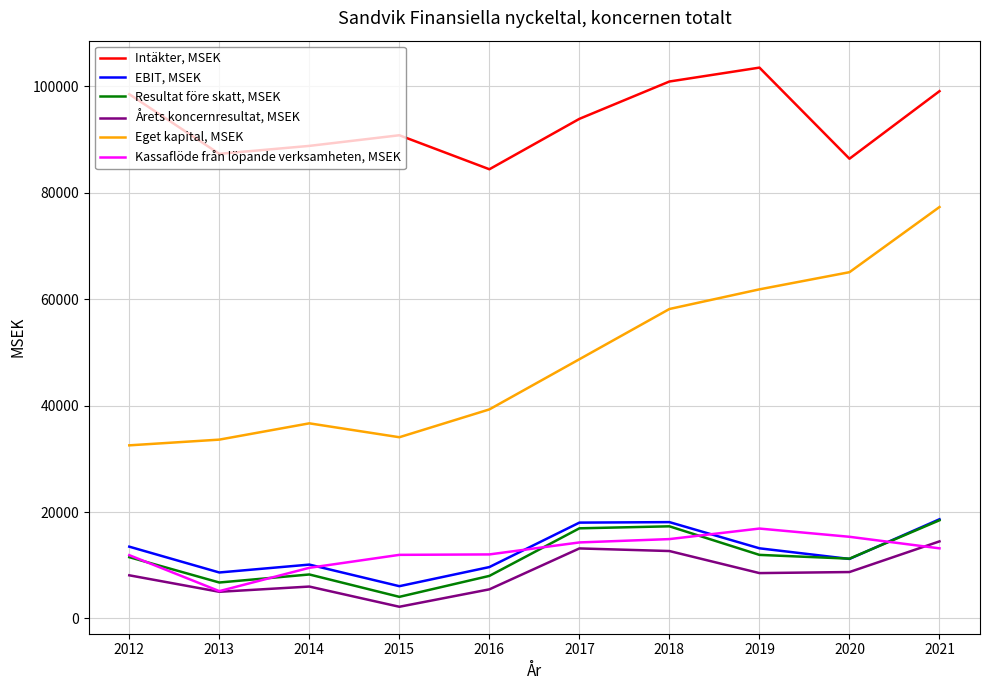

True or false: Eget kapital, MSEK has more than 2 points higher than both neighbors.

False